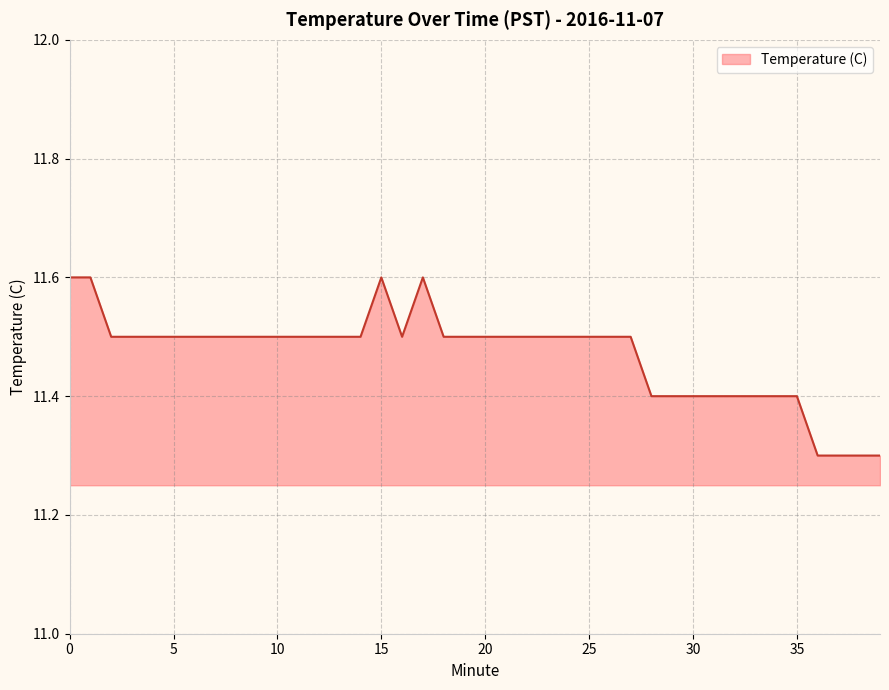

What is the difference between the maximum and minimum values?

0.3